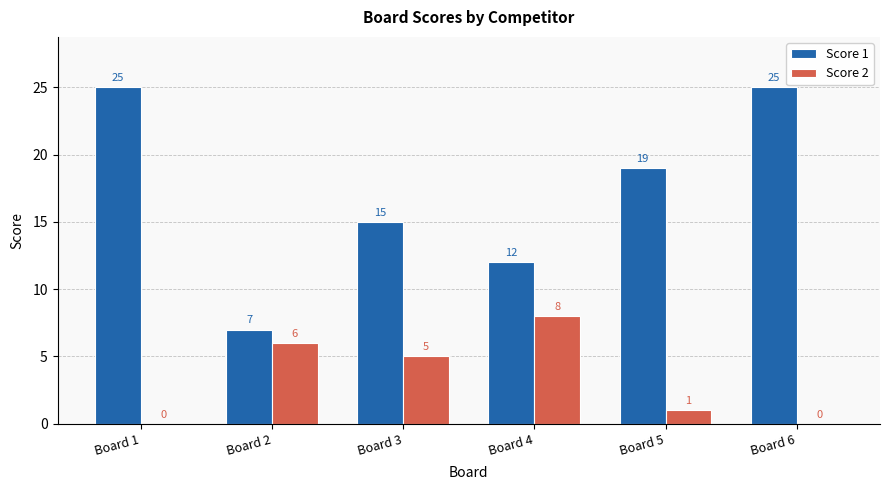

What is the sum of the Score 2 values at Board 2 and Board 3?

11